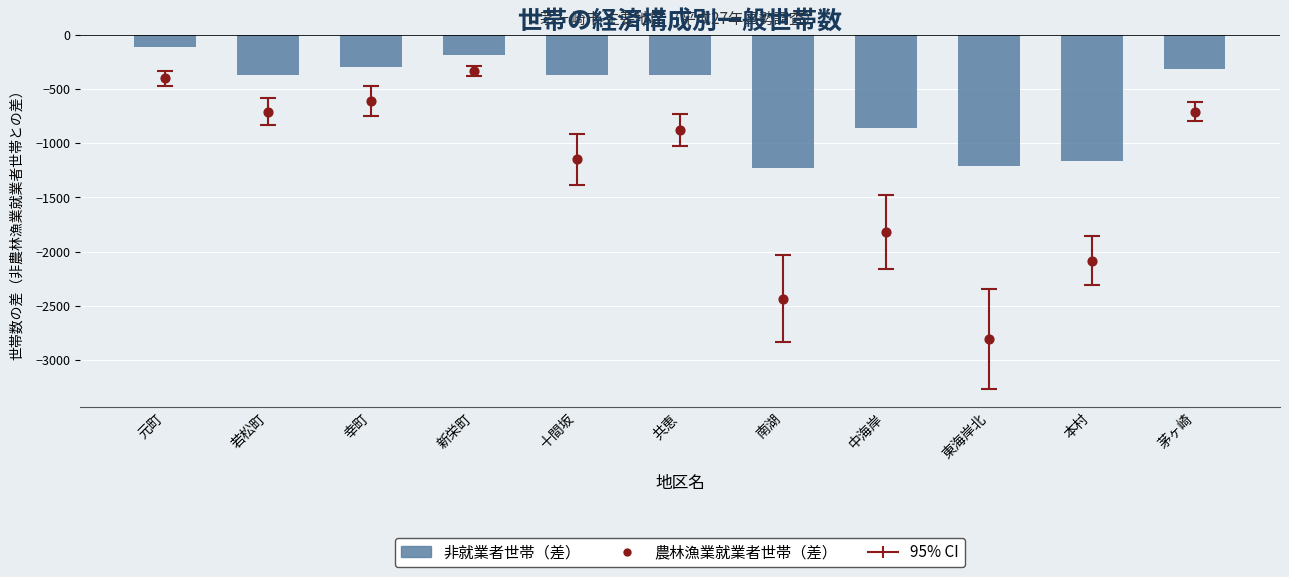

What are all the series names shown in the legend?

非就業者世帯（差）, 農林漁業就業者世帯（差）